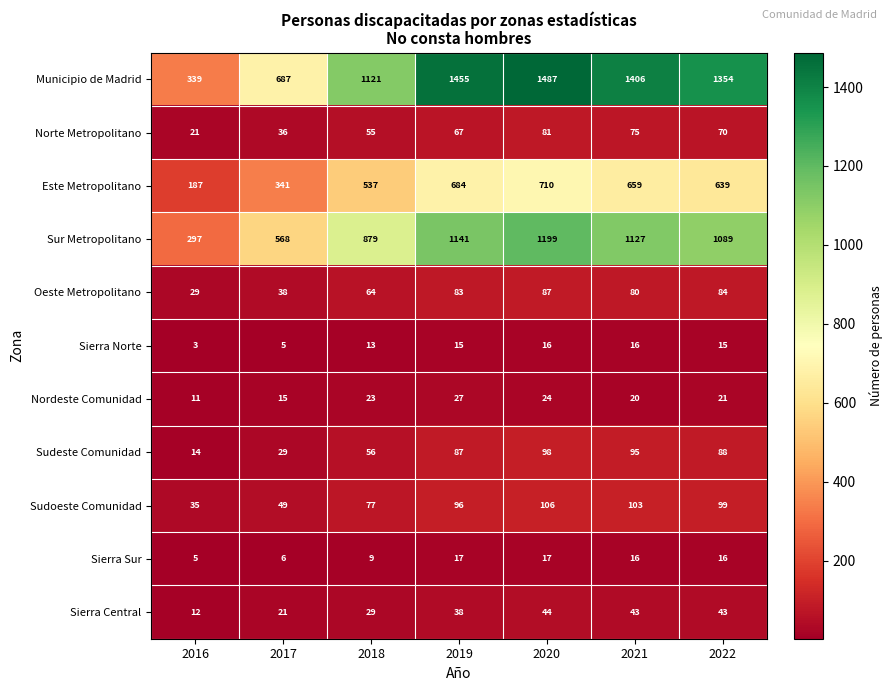

What is the total value across all series at 2018?

2863